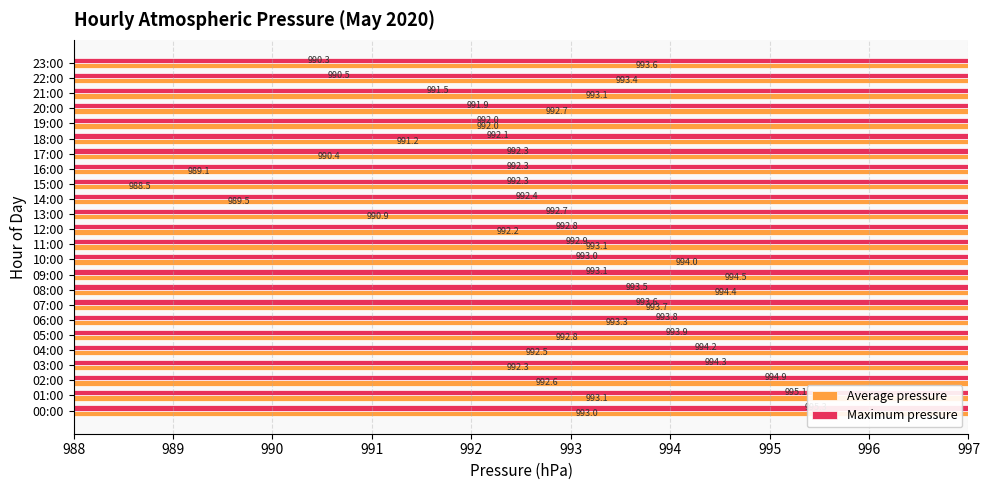

How many series are shown in this chart?

2